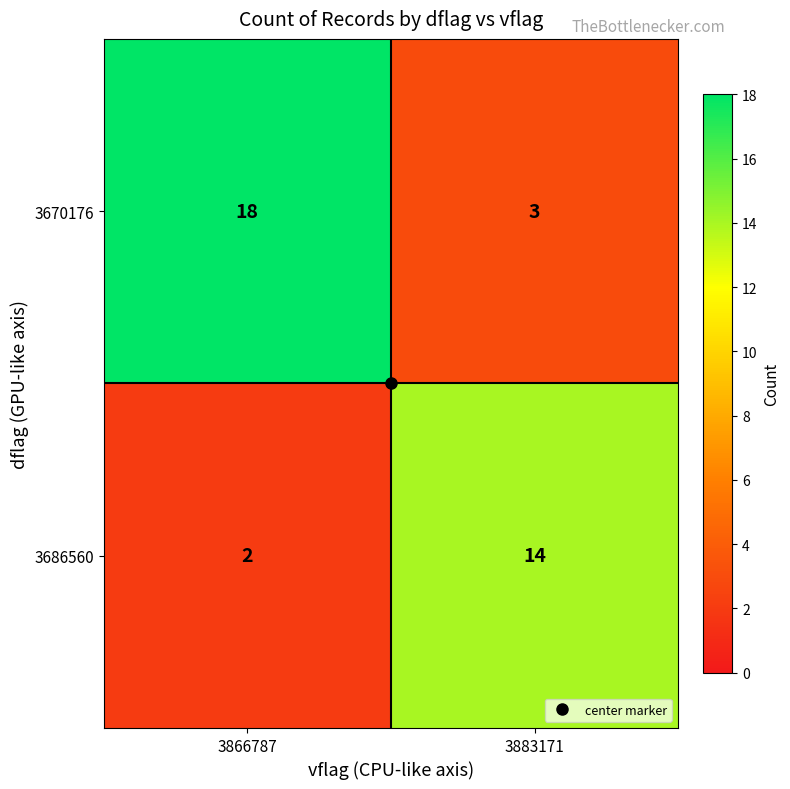

What value does the 3670176 series have at 3883171?

3